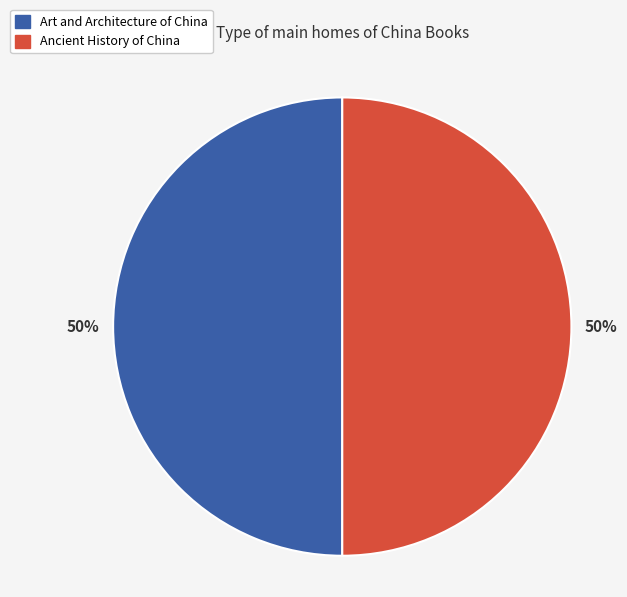

True or false: Art and Architecture of China accounts for 60% of the total.

False